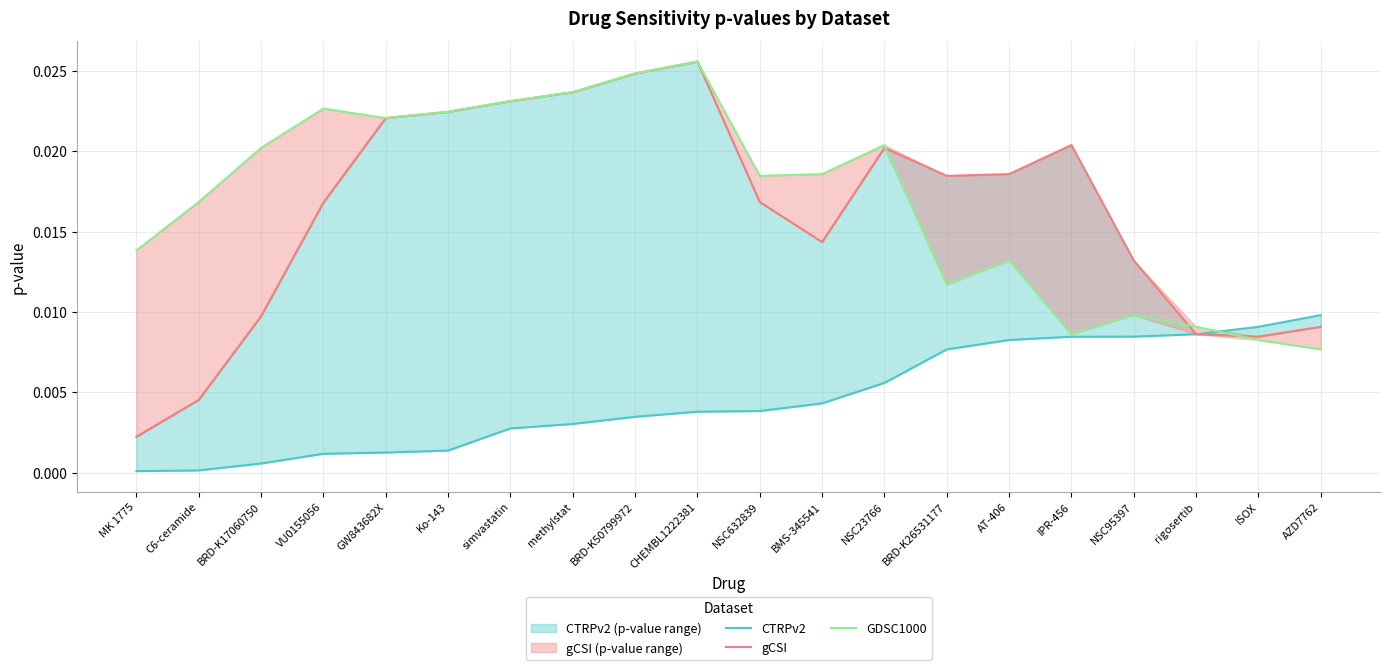

Which has a higher value, IPR-456 or BRD-K26531177?

IPR-456